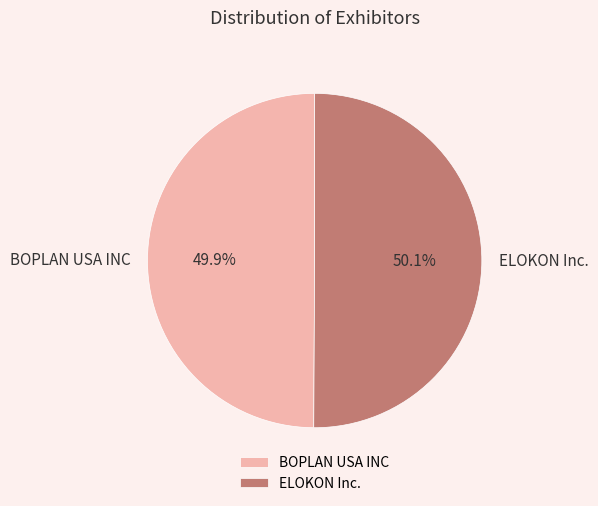

What is the ratio of the value at ELOKON Inc. to the value at BOPLAN USA INC?

1.0